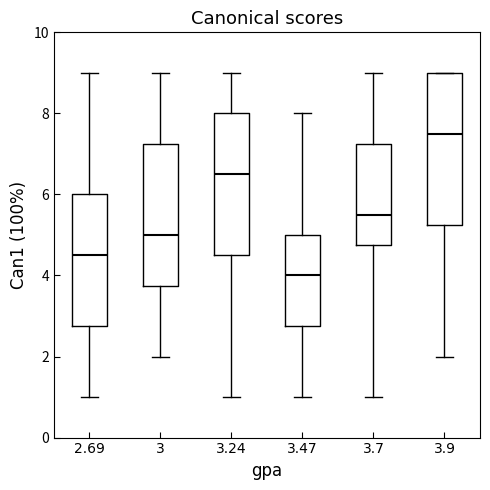

Which box has the highest median line?

3.9